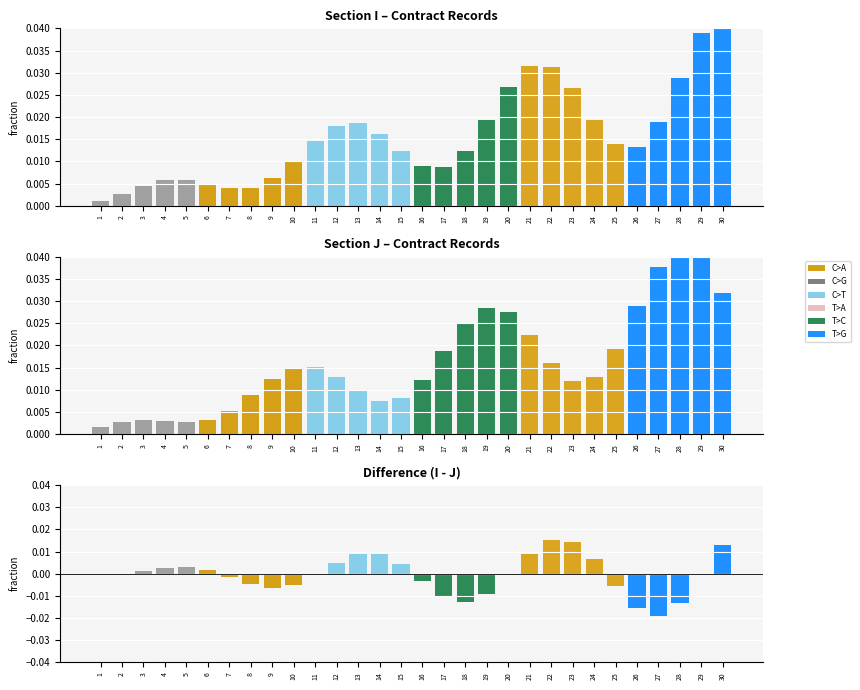

True or false: I - J has a value of 0.0 at 13.

True